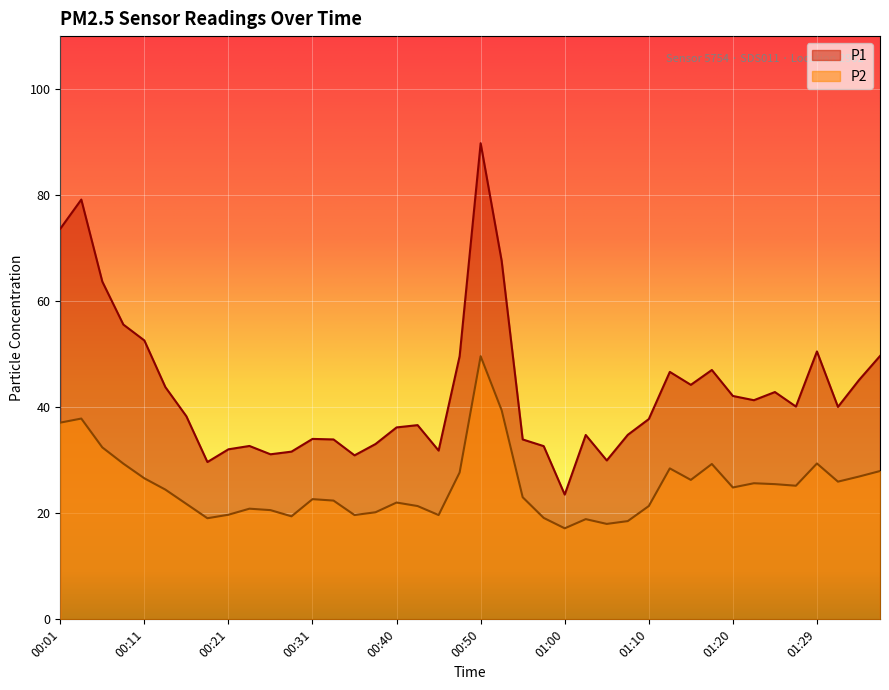

The value of P1 at 01:27 is 40.1. True or false?

True